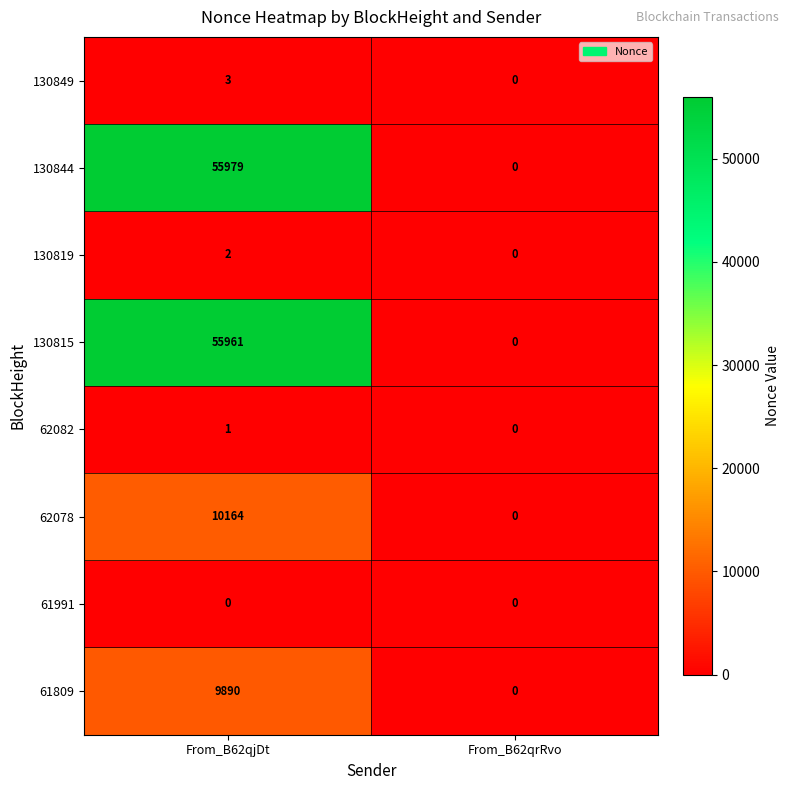

Reading left to right, list all the values displayed in this chart.

130849: 3	0
130844: 55979	0
130819: 2	0
130815: 55961	0
62082: 1	0
62078: 10164	0
61991: 0	0
61809: 9890	0